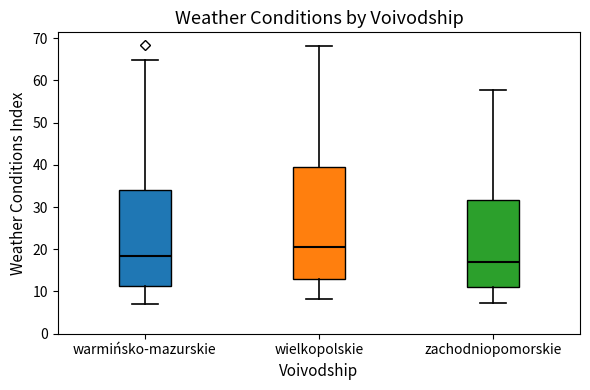

Which box is the tallest, from its lower edge to its upper edge?

wielkopolskie